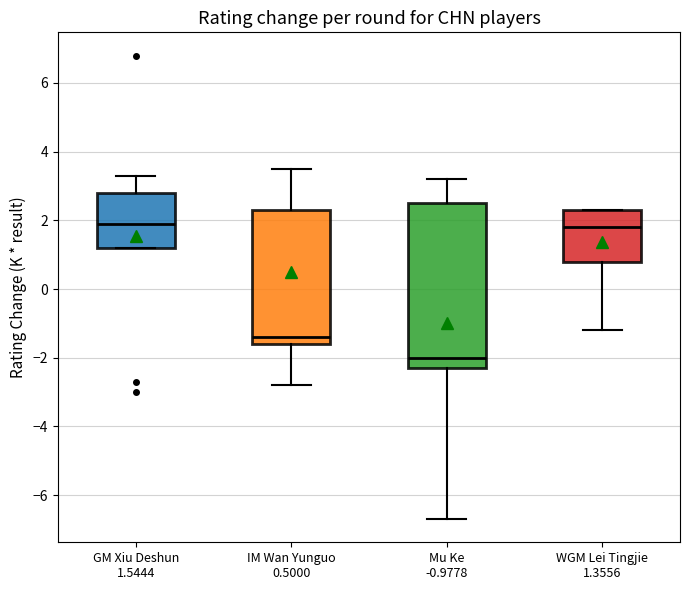

Reading left to right, read every box against the y-axis: the position of its median line, the range the box covers, and the ends of its whiskers. The values are not printed on the chart, so give them approximately, as read against the axis.

GM Xiu Deshun 1.5444: median 2.0, box 1.2 to 2.8, whiskers 1.2 to 3.4
IM Wan Yunguo 0.5000: median -1.4, box -1.6 to 2.4, whiskers -2.8 to 3.6
Mu Ke -0.9778: median -2.0, box -2.2 to 2.6, whiskers -6.6 to 3.2
WGM Lei Tingjie 1.3556: median 1.8, box 0.8 to 2.4, whiskers -1.2 to 2.4